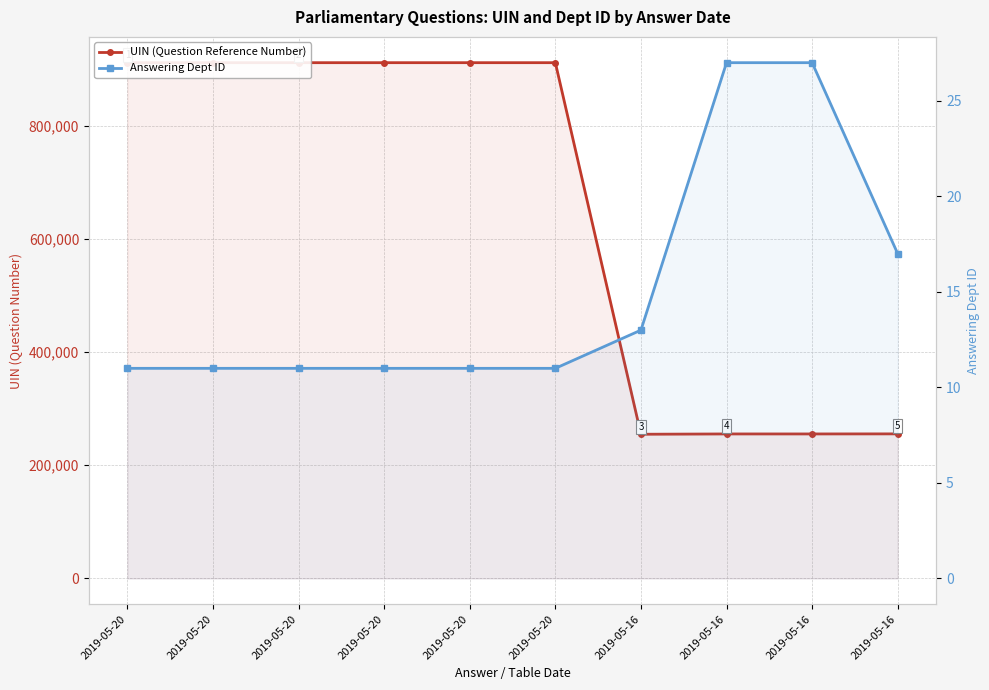

How many series are shown in this chart?

2